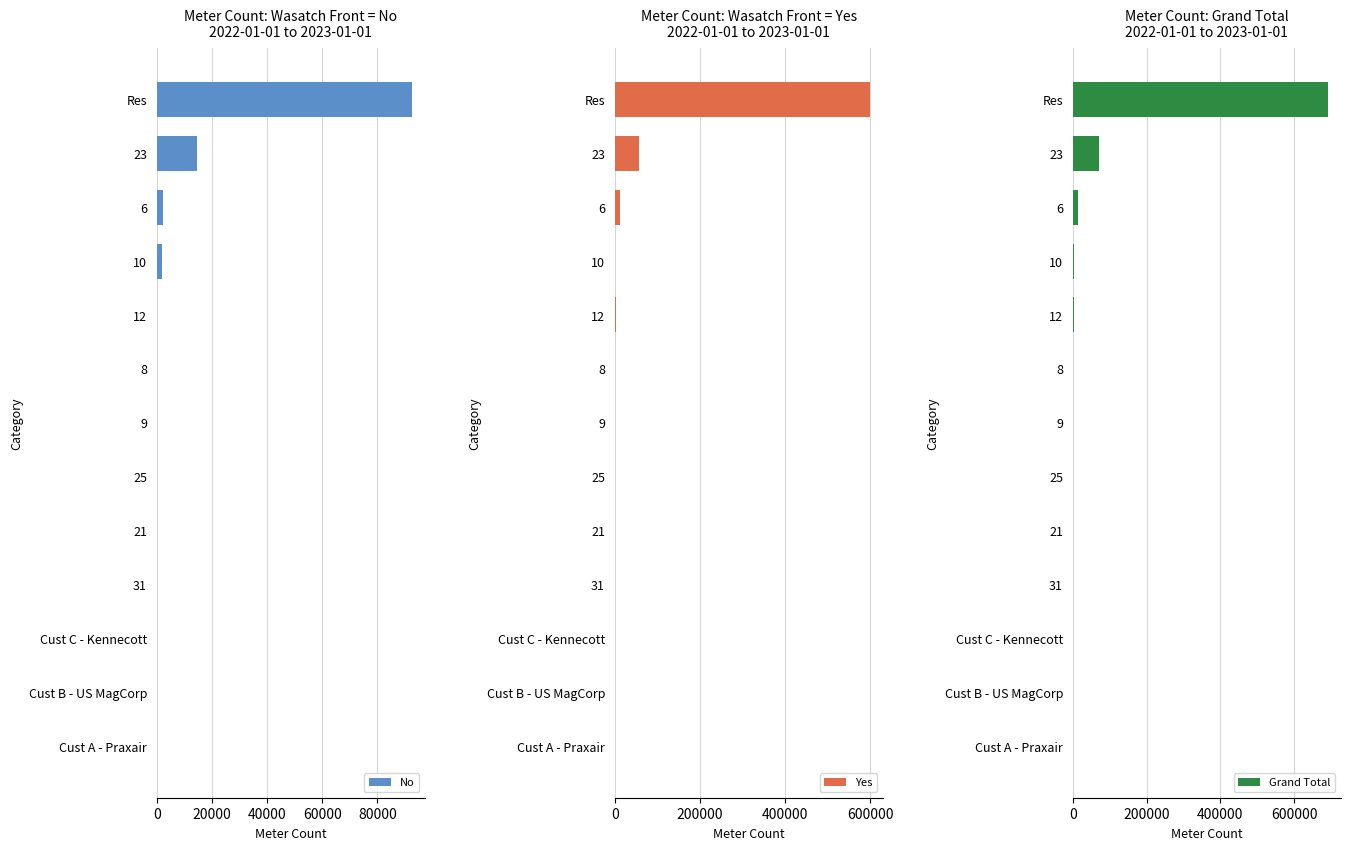

At how many categories does at least one series exceed 28844?

2